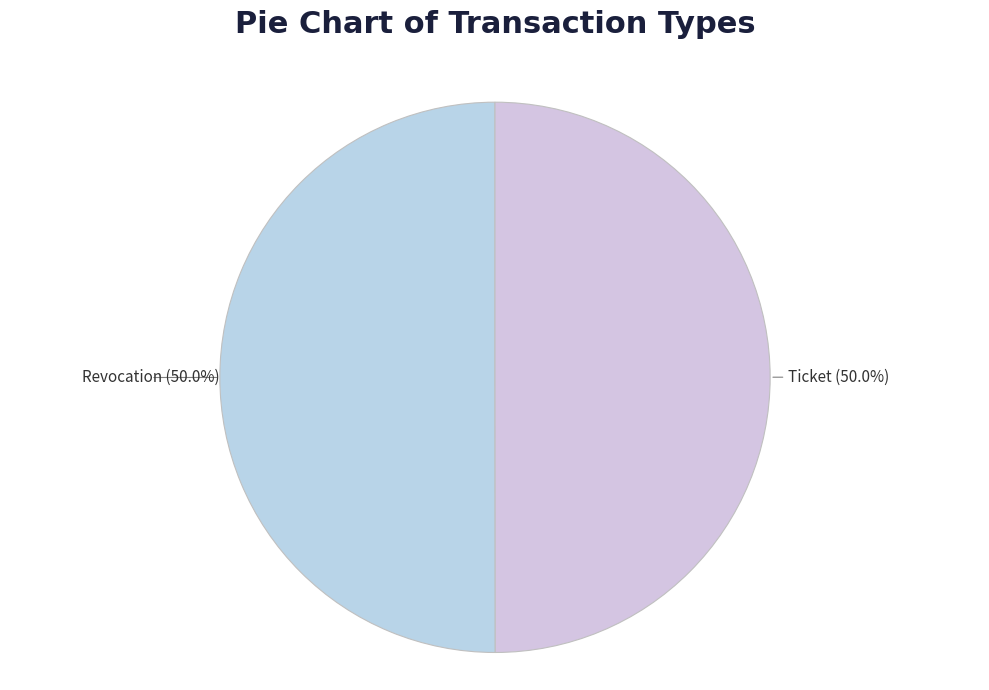

Approximately how many times larger is the value at Ticket compared to Revocation?

1.0